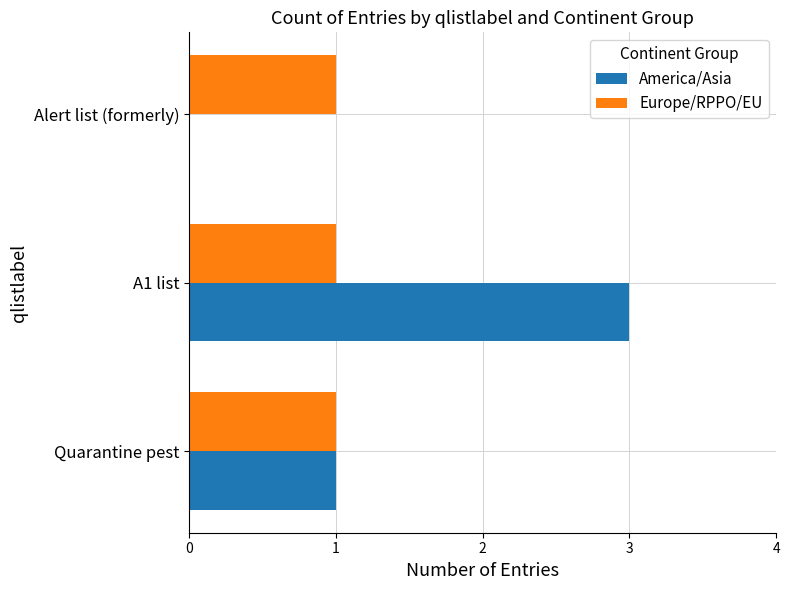

At which category is the sum across all series the highest?

A1 list